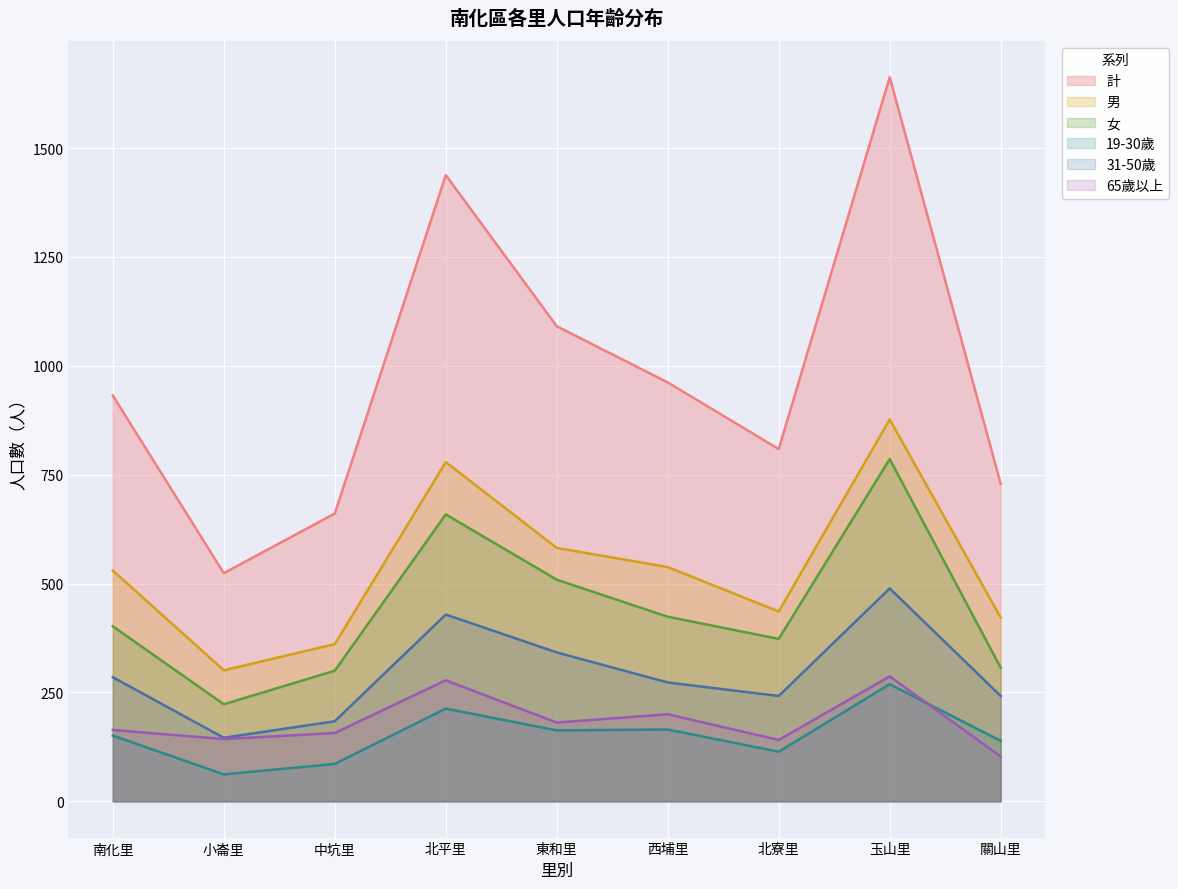

Where do 65歲以上 and 19-30歲 first cross each other?

玉山里 and 關山里